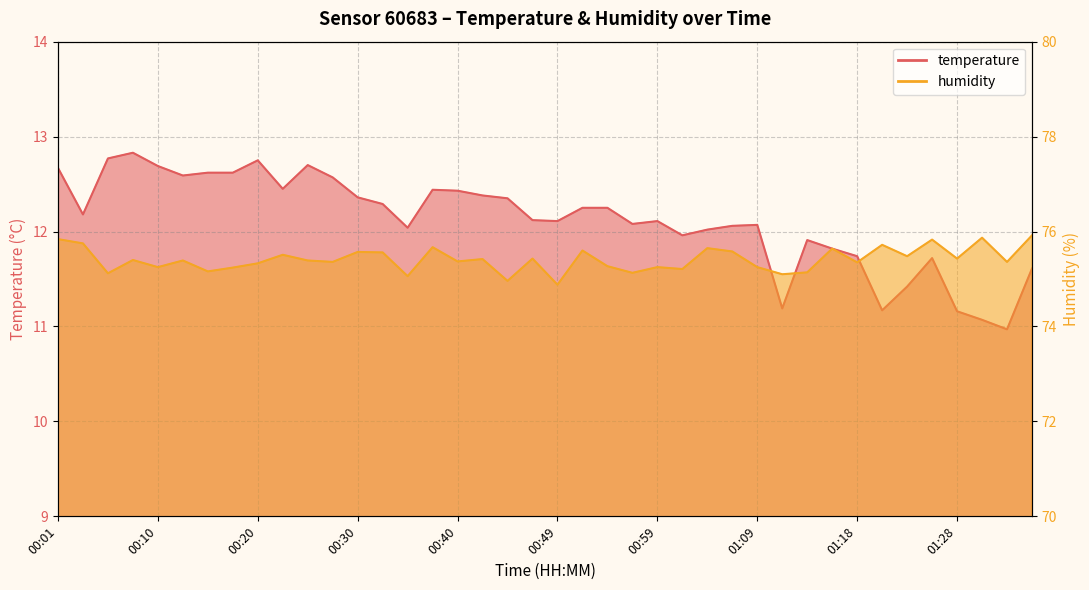

The value of temperature at 00:06 is 12.8. True or false?

True